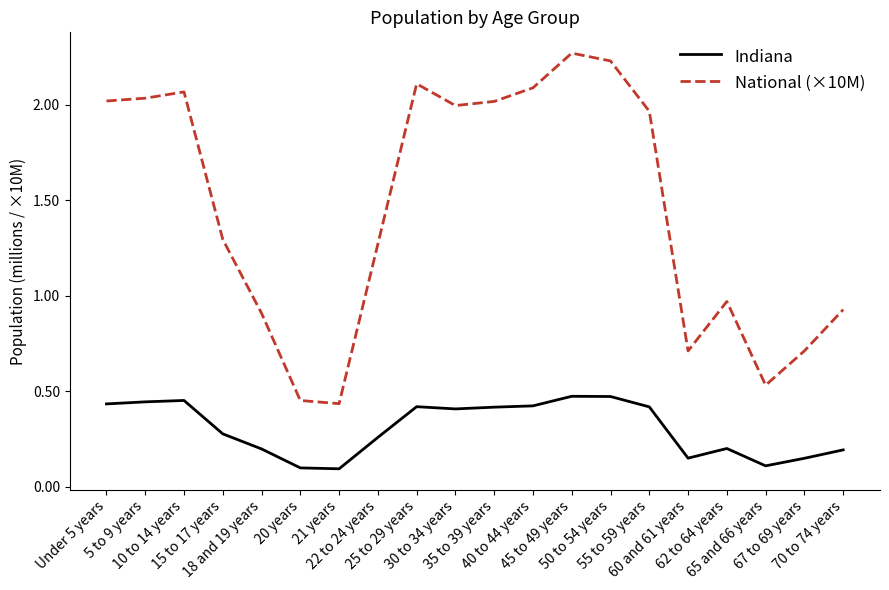

True or false: National (×10M) and Indiana intersect in this chart.

False